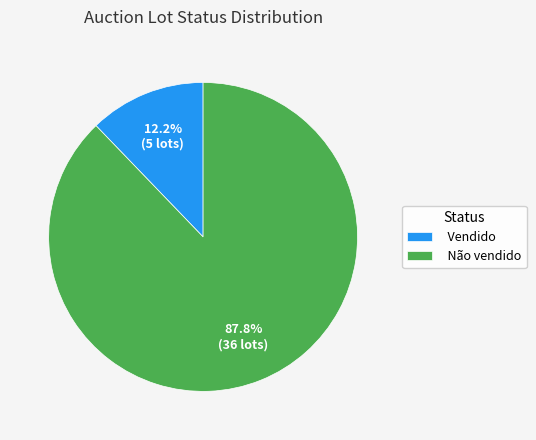

To the nearest percent, what is the difference between the Não vendido and Vendido slice percentages?

76%